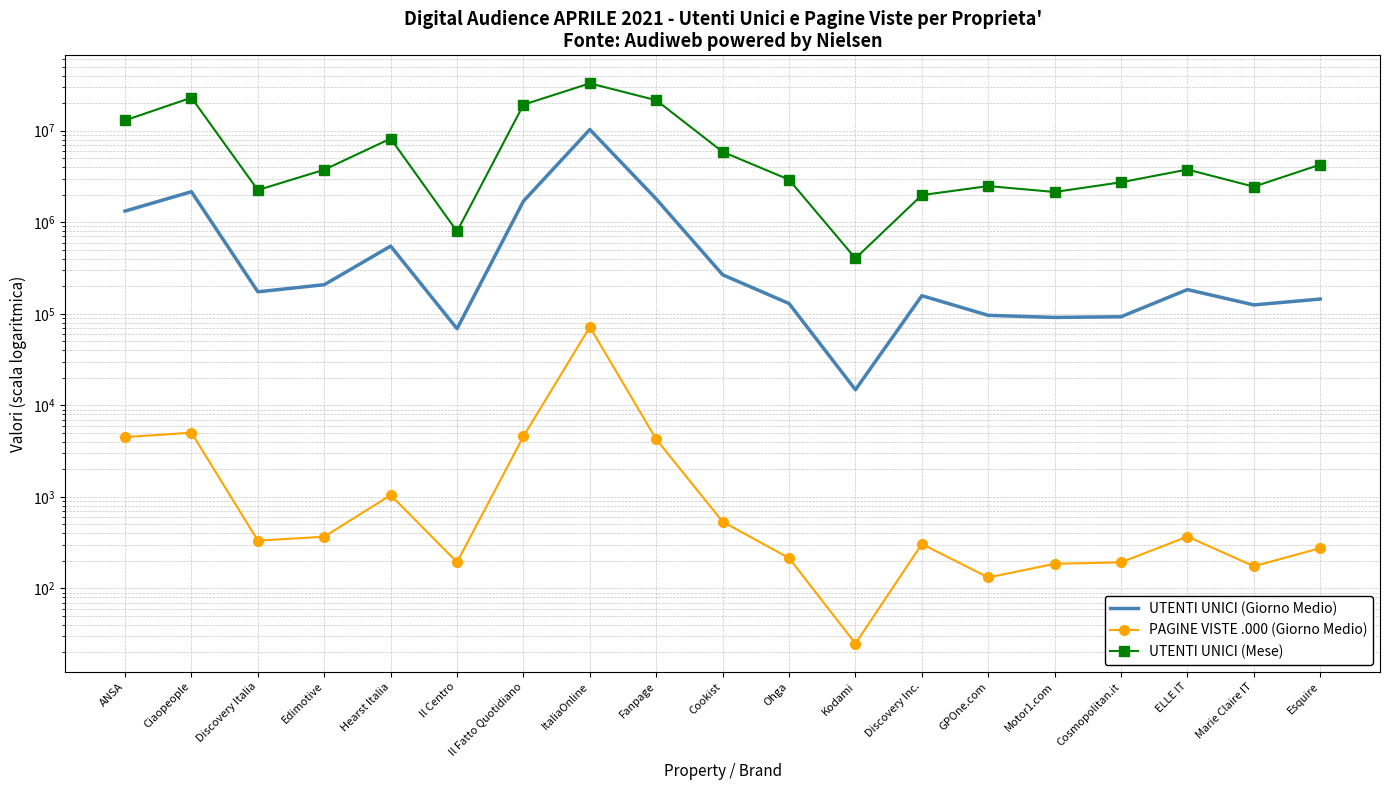

How many interior local valleys does the UTENTI UNICI (Giorno Medio) series have?

5